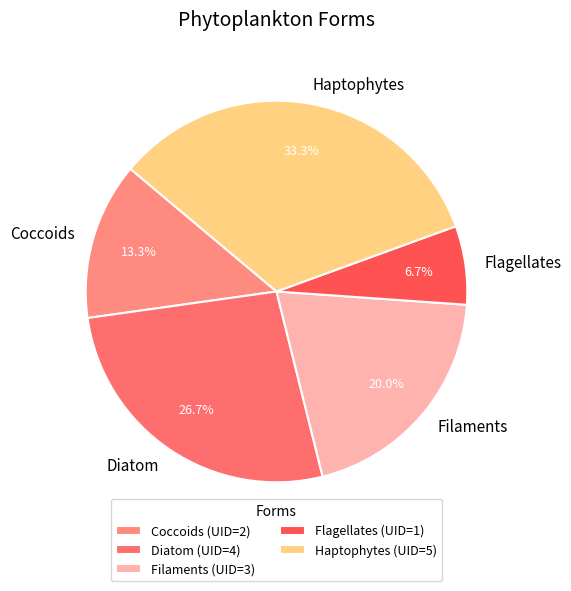

To the nearest percent, what is the average slice percentage?

20%